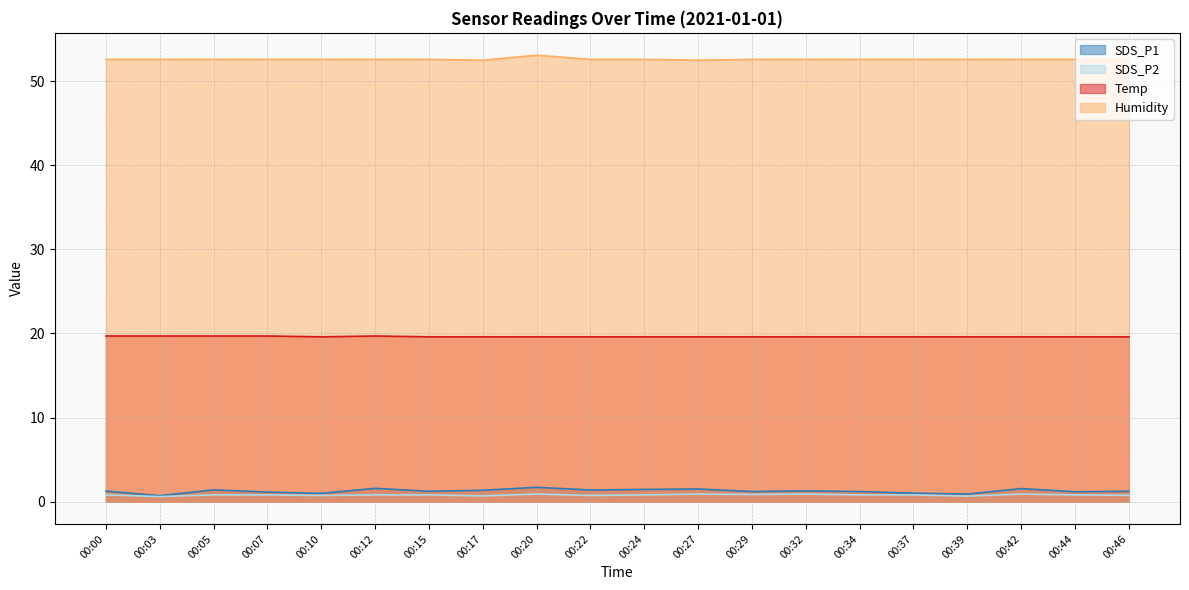

The value of SDS_P1 at 00:39 is 0.6. True or false?

False